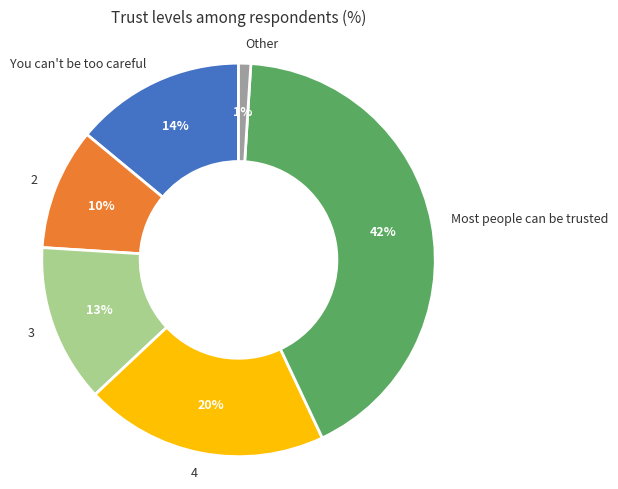

To the nearest percent, what is the combined percentage of Other and 3?

14%